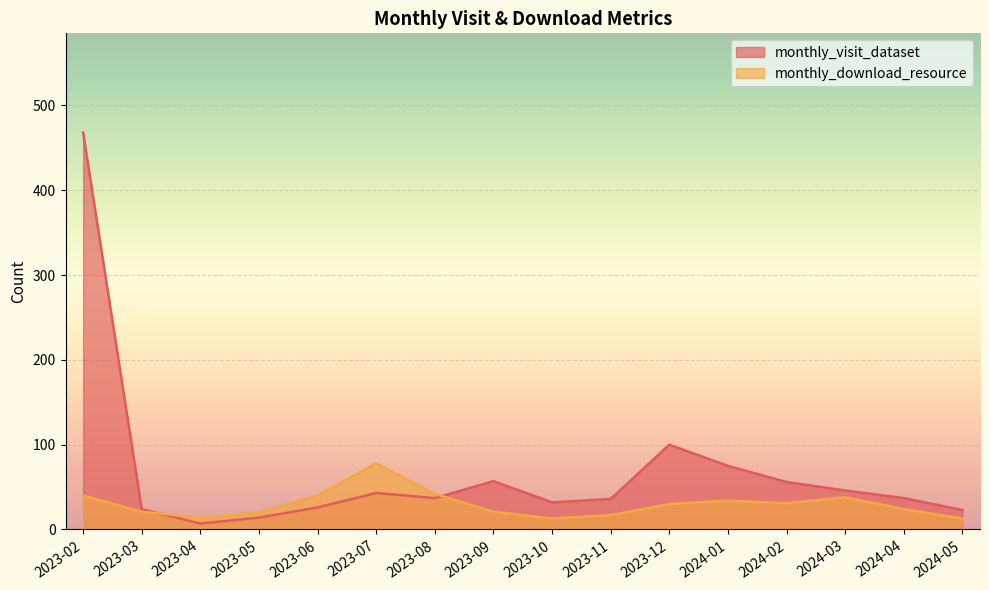

What is the difference between the highest and lowest values at 2023-05?

6